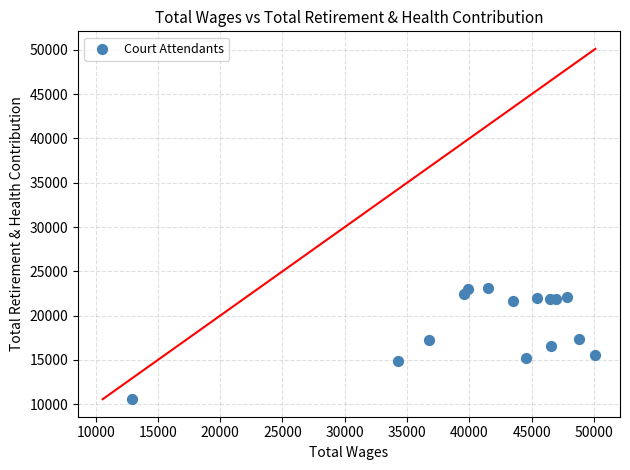

What is the range of Y values (max minus min)?

12514